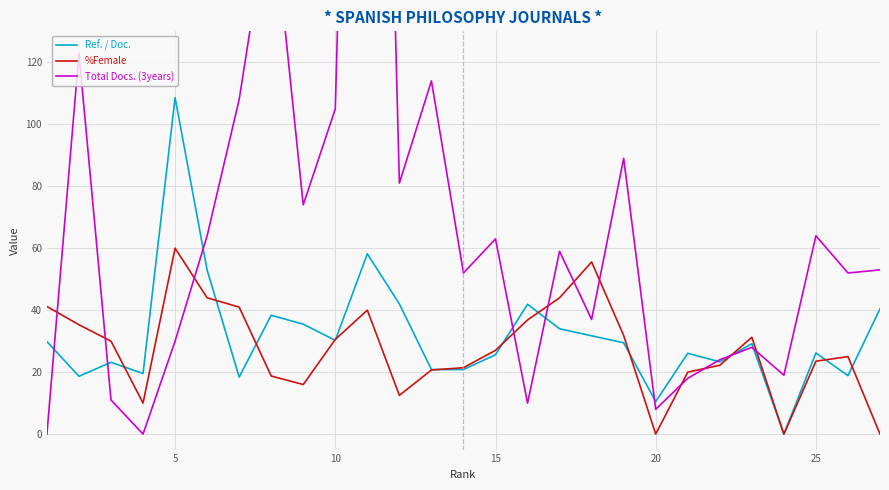

In %Female, how many points are lower than both neighbors (excluding endpoints)?

5